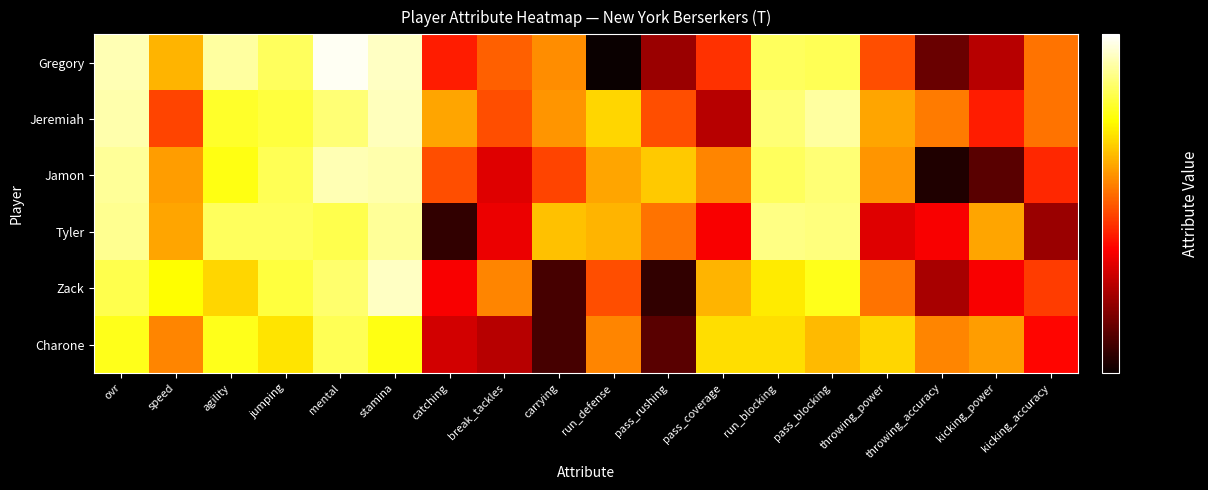

Which series changed the most between pass_blocking and kicking_power?

Jamon